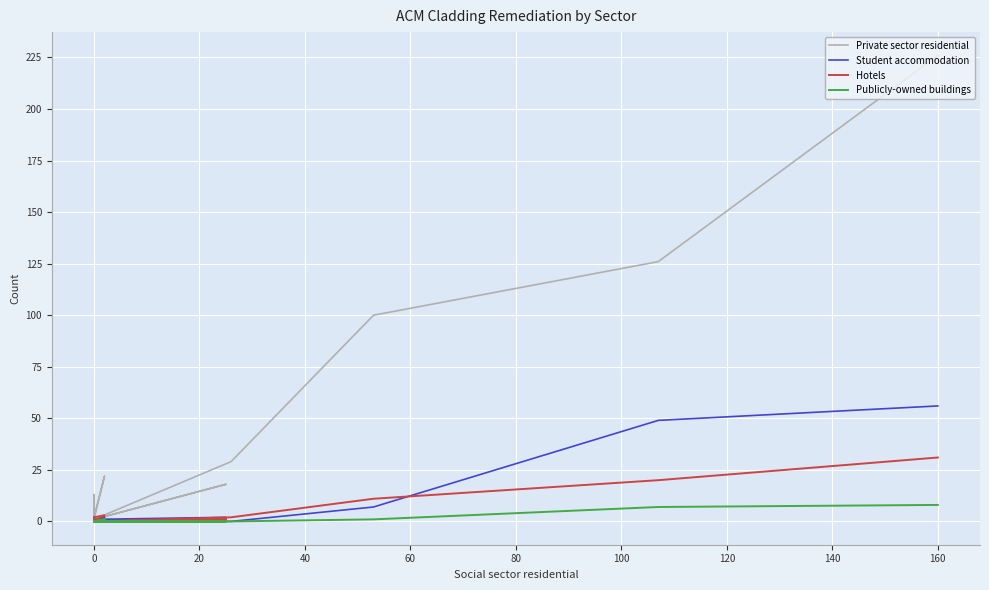

Is this an area chart (filled region under the line)?

No